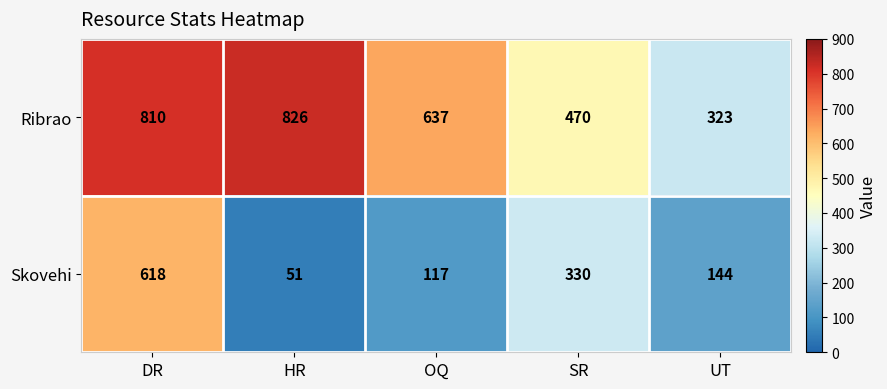

Reading right to left, list all the values displayed in this chart.

Ribrao: UT=323	SR=470	OQ=637	HR=826	DR=810
Skovehi: UT=144	SR=330	OQ=117	HR=51	DR=618